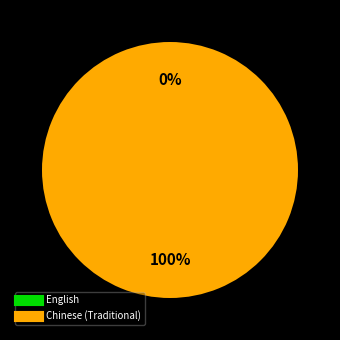

Which slice is the smallest?

English